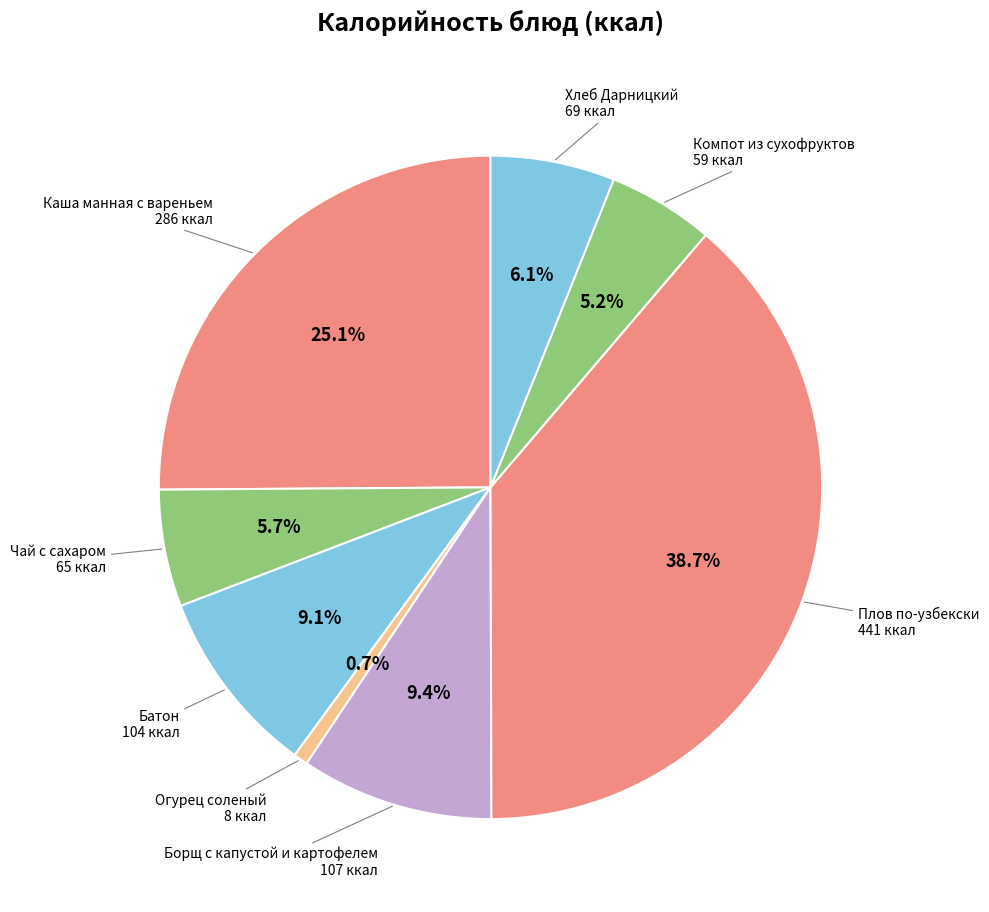

How many segments does this pie chart have?

8